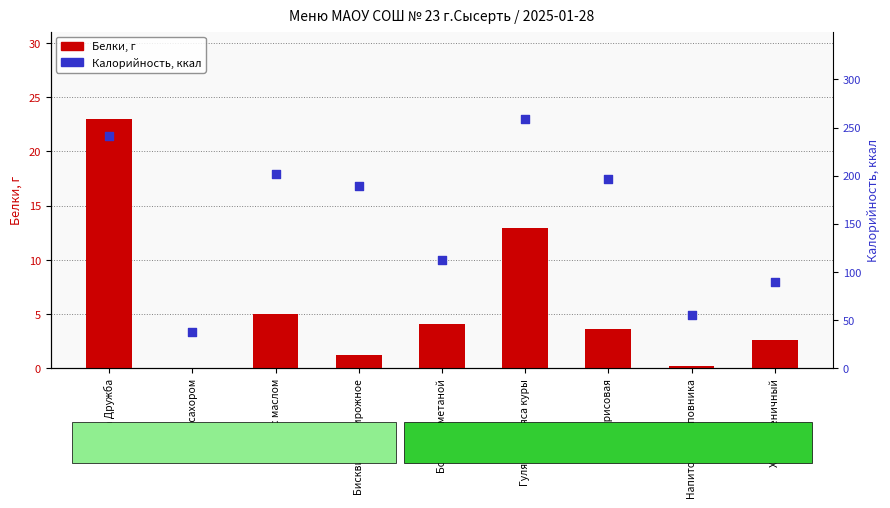

Which series has the largest Y range (max minus min)?

Калорийность